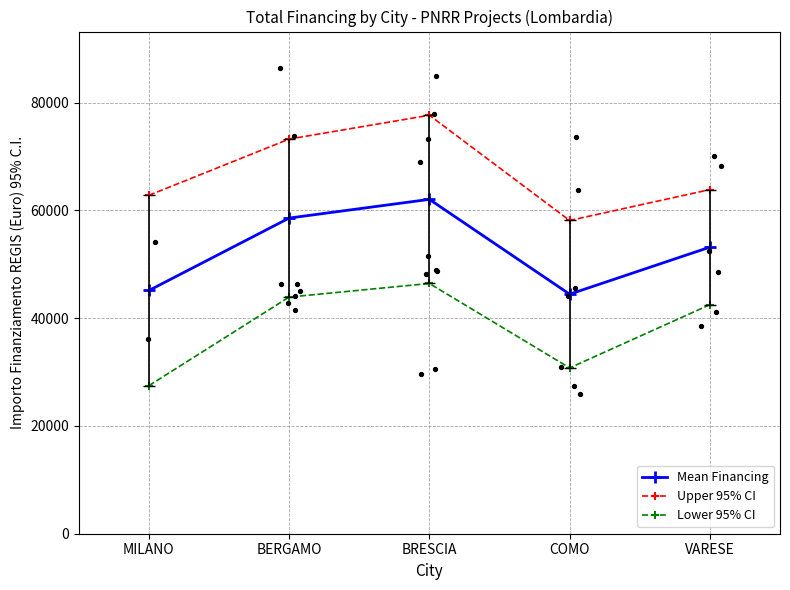

At how many categories does at least one series exceed 58333?

4